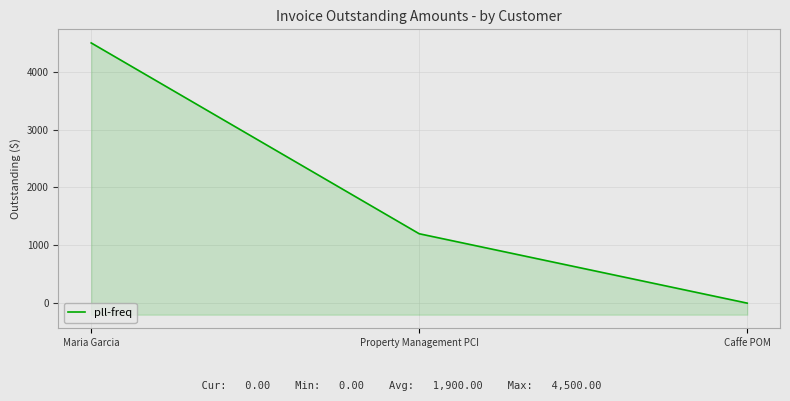

What is the sum of the values at Caffe POM and Property Management PCI?

1200